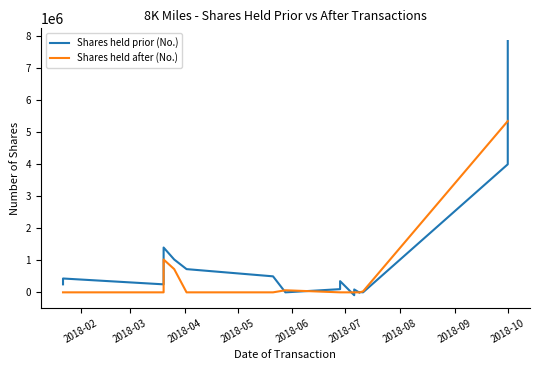

Reading left to right, transcribe all the data shown in this chart.

Shares held prior (No.): 250000	432506	250000	1400000	1025500	725500	500000	0	100000	350000	-90000	90000	-10000	10000	0	4000000	7850000
Shares held after (No.): 0	0	0	1025500	725500	0	0	65000	0	0	0	0	0	0	30000	5350000	5350000